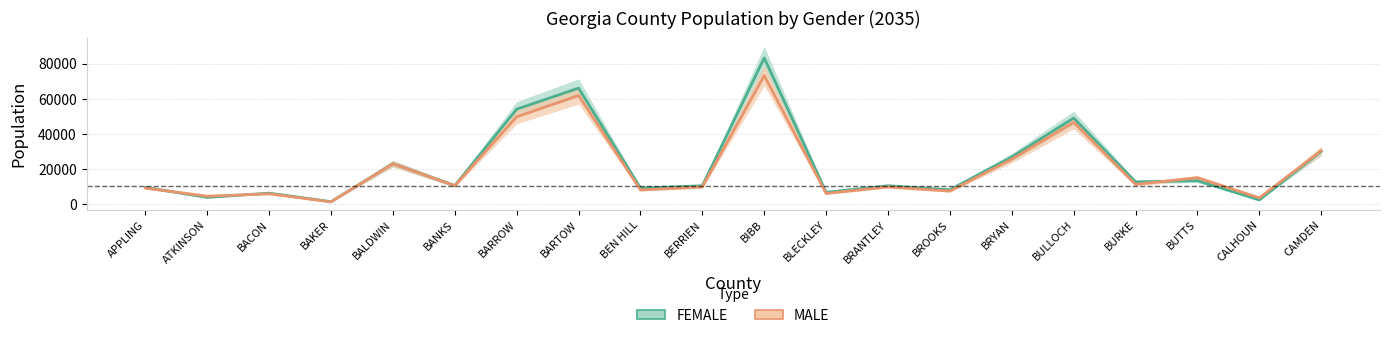

What is the label of the 2nd point from the right?

CALHOUN